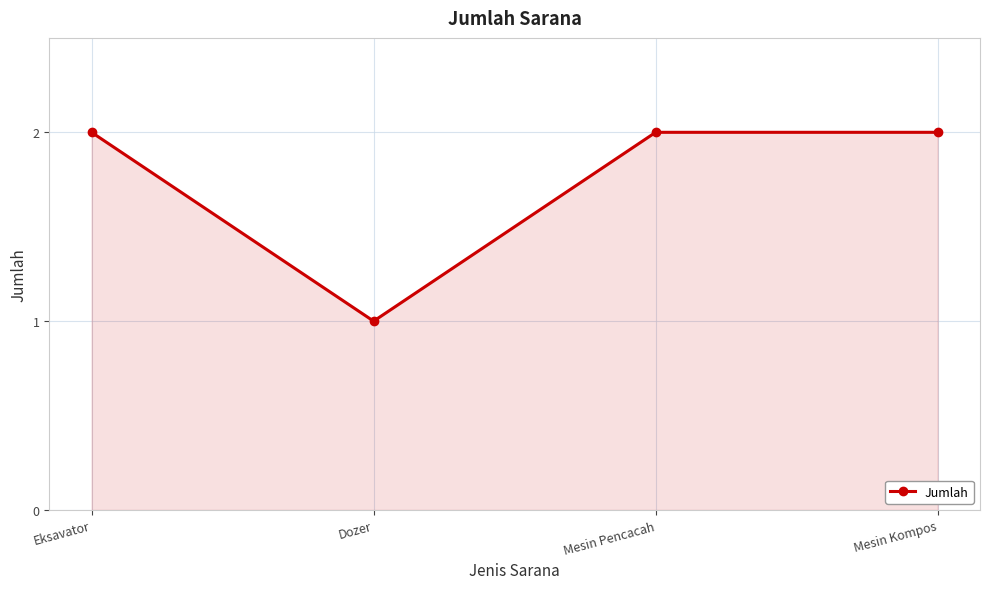

How many interior local valleys (lower than both neighbors) does the data have?

1